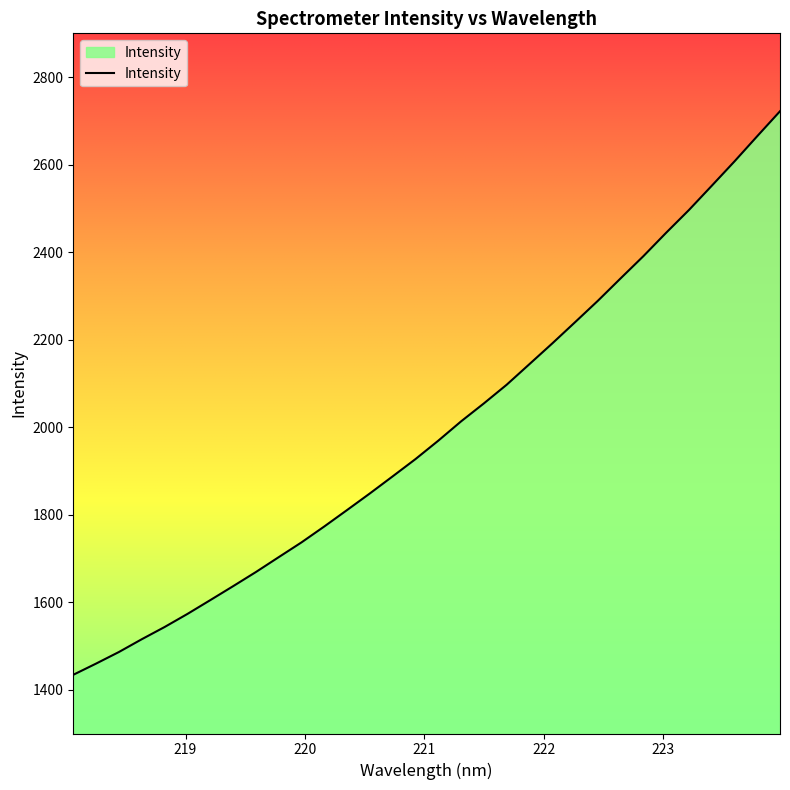

What is the greatest value displayed?

2722.0